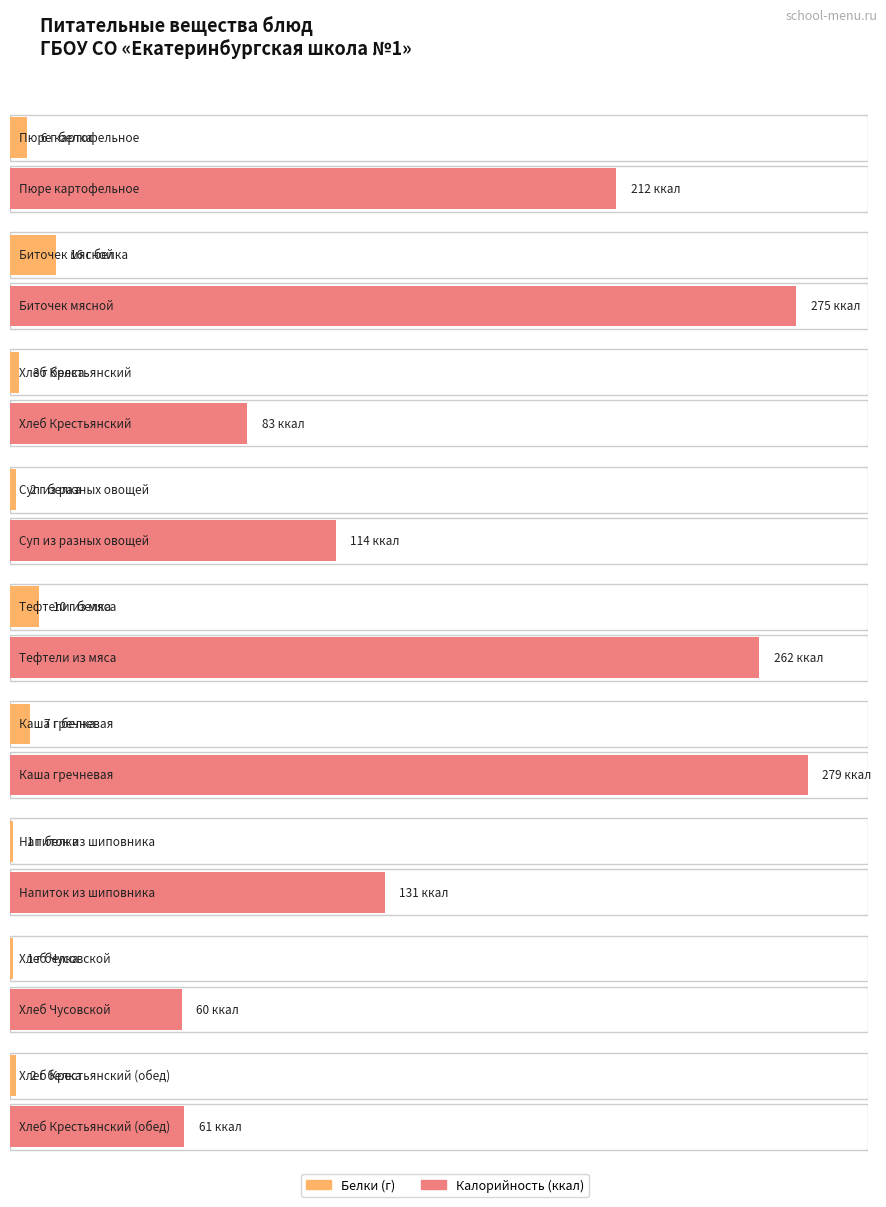

Which series has the largest range (max minus min)?

Калорийность